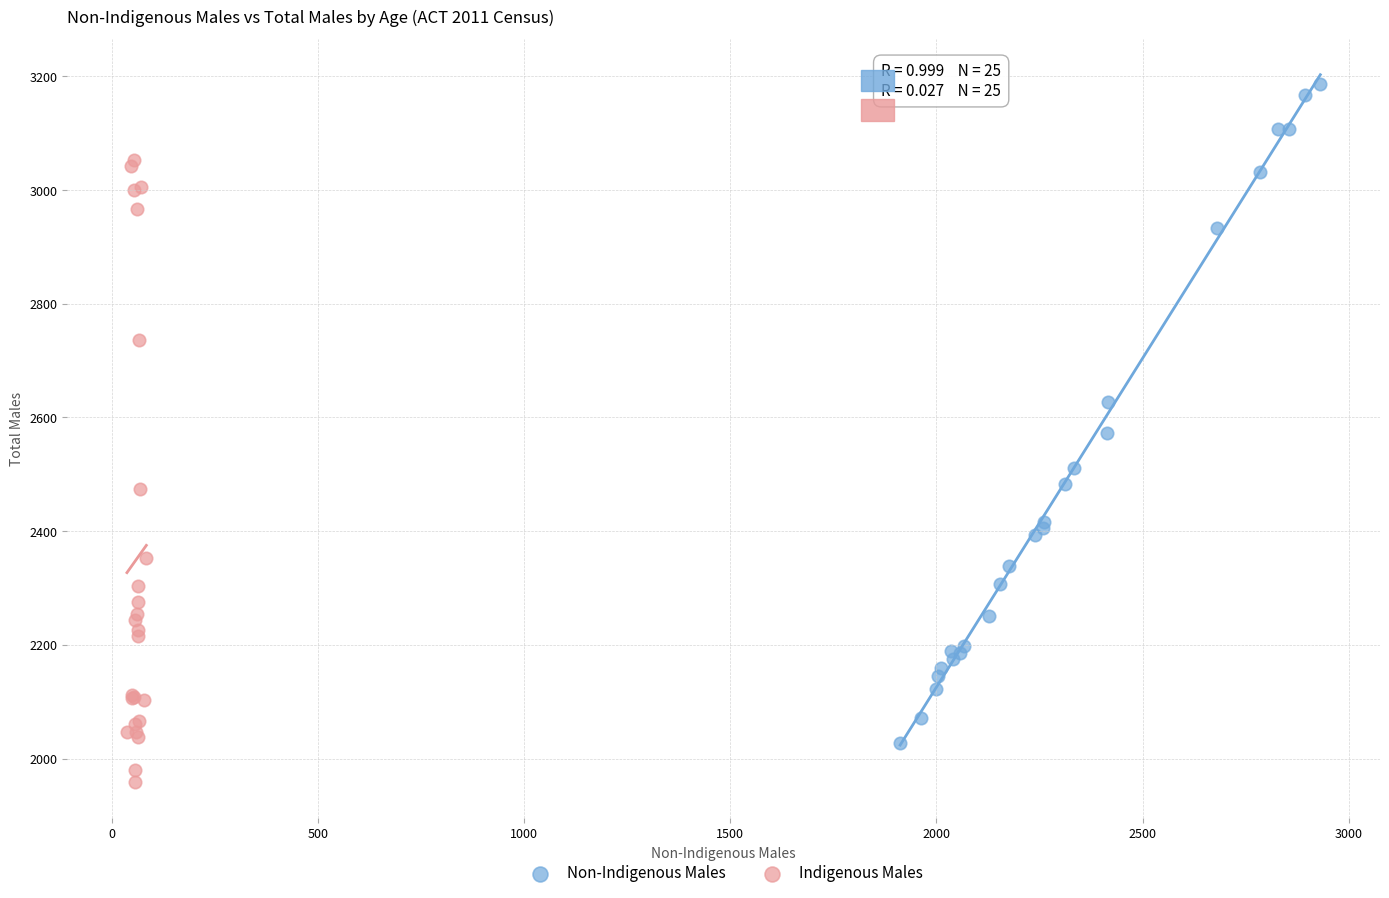

Which series reaches the minimum Y coordinate?

Indigenous Males